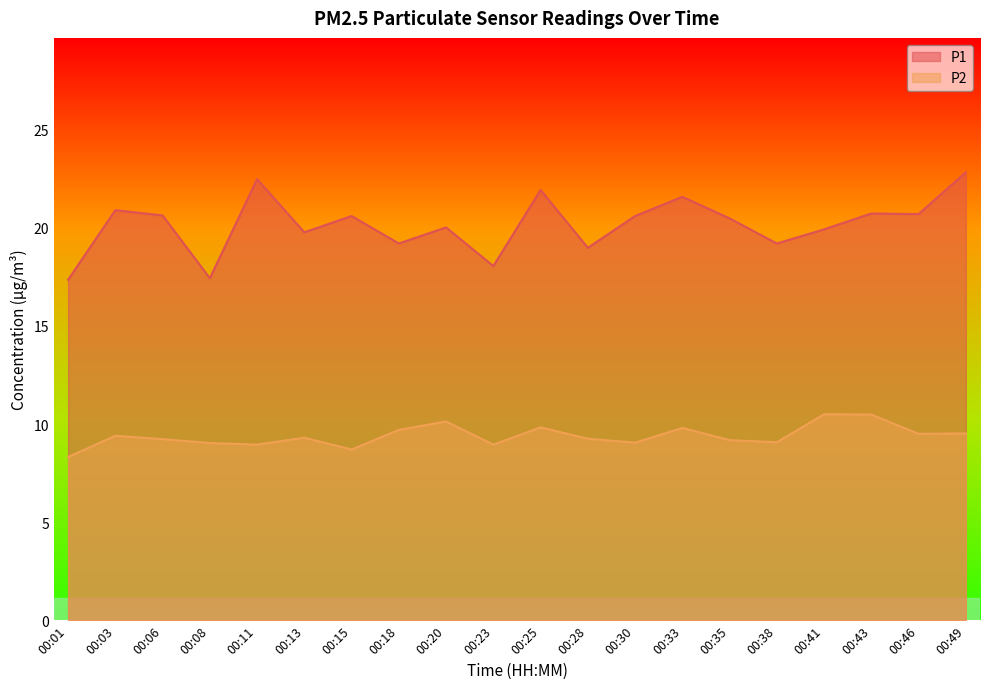

What is the difference between the P2 values at 00:01 and 00:08?

0.7